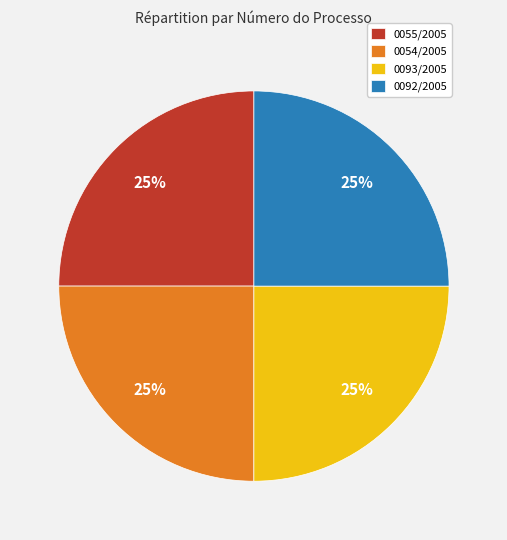

Does 0092/2005 account for over 50% of the chart?

No